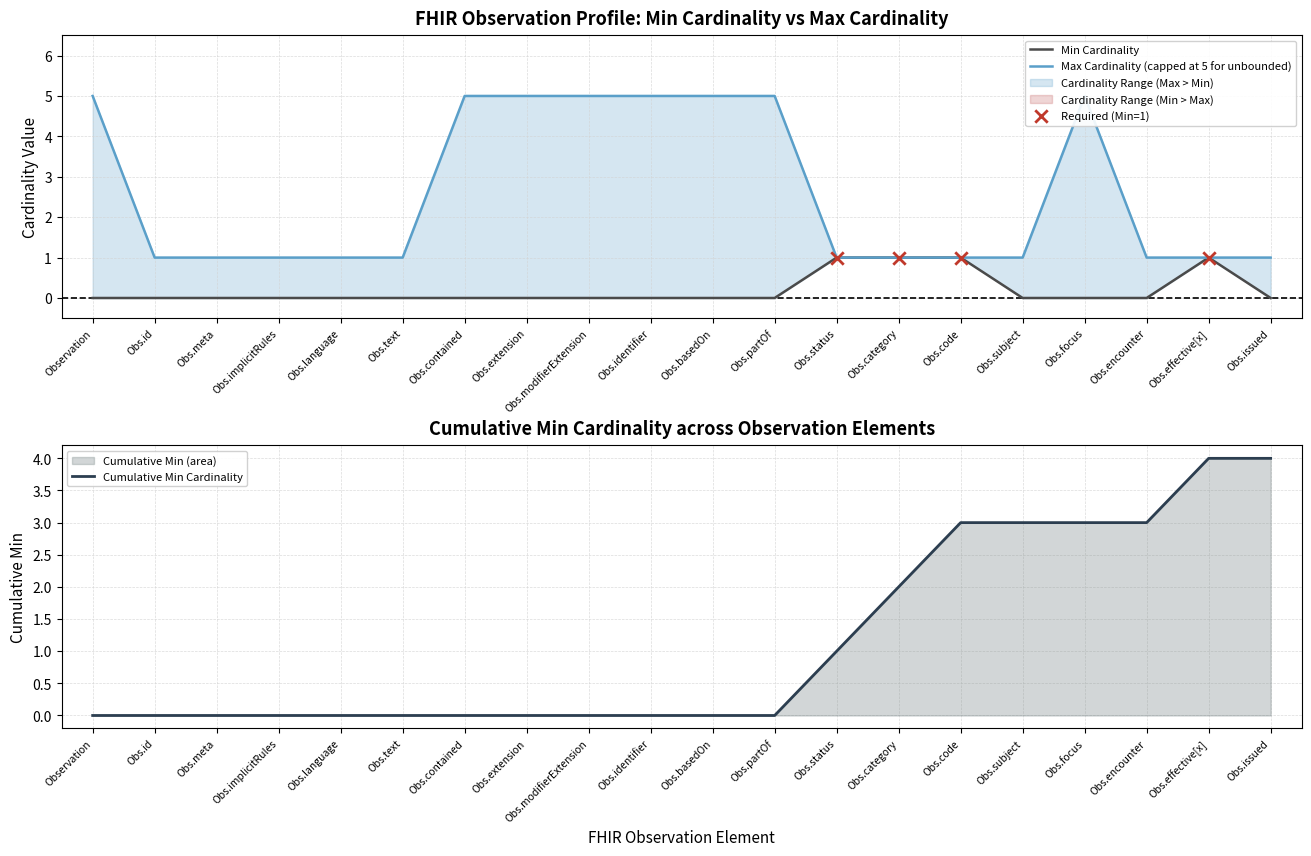

Which series has the largest total across all categories?

Max_numeric